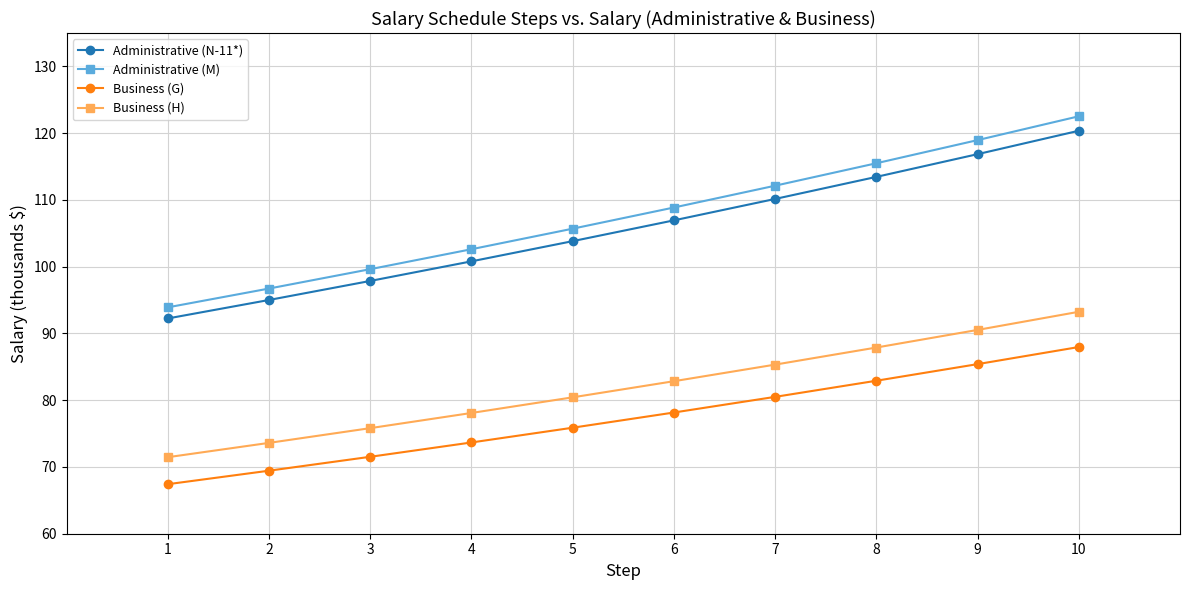

What are all the series names shown in the legend?

Administrative (N-11*), Administrative (M), Business (G), Business (H)